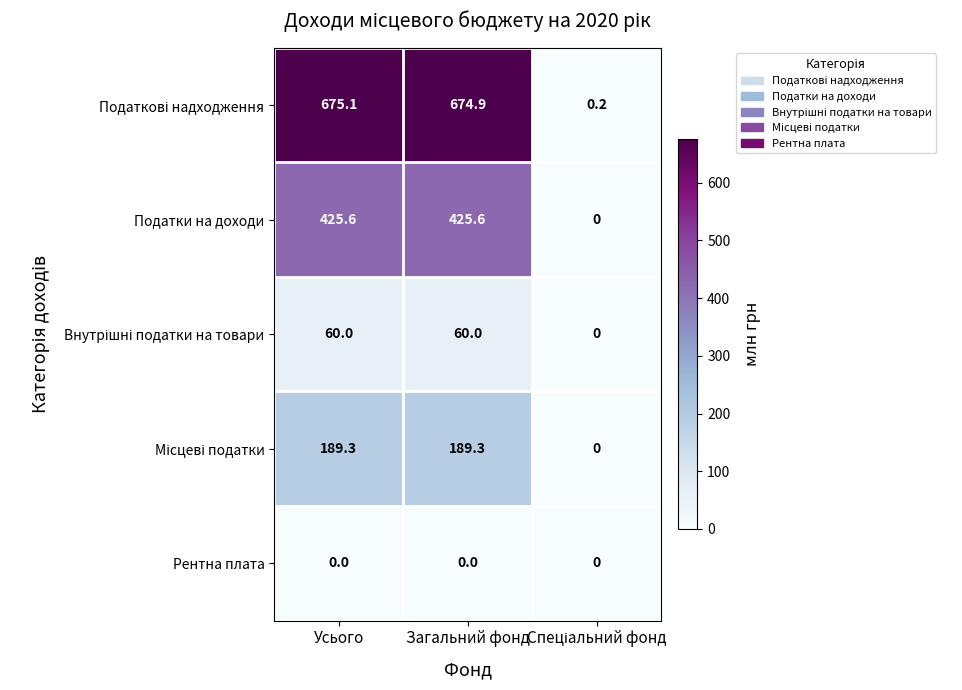

What is the average value of the Податки на доходи series?

283.7